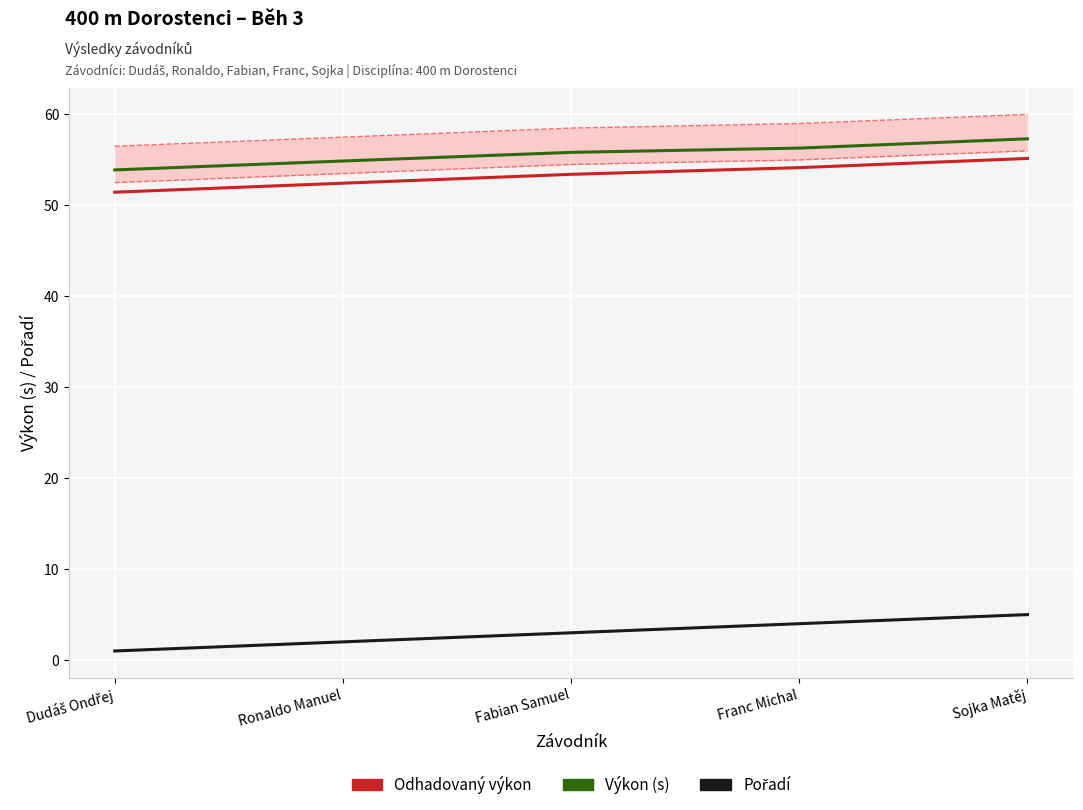

Is the value of Odhadovaný výkon at Fabian Samuel greater than the value of Pořadí at Franc Michal?

Yes